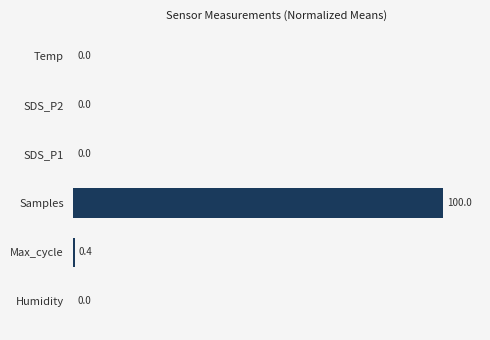

Between Samples and Temp, which is larger?

Samples